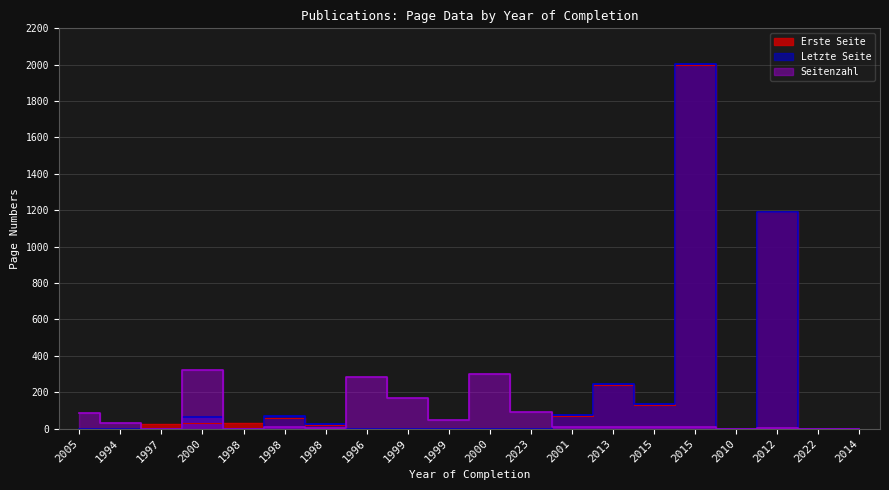

Where do Letzte Seite and Erste Seite first cross each other?

1997 and 2000